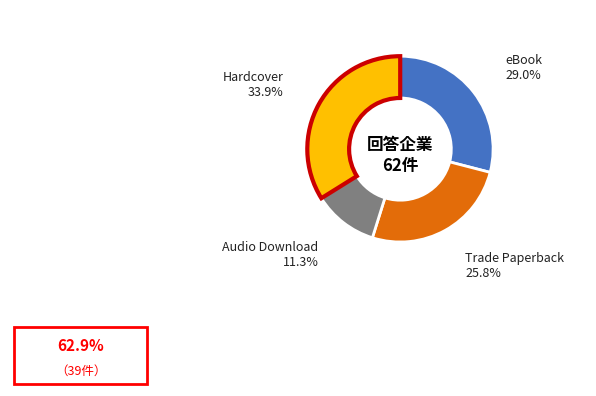

Is the sum of Hardcover and Audio Download greater than half?

No